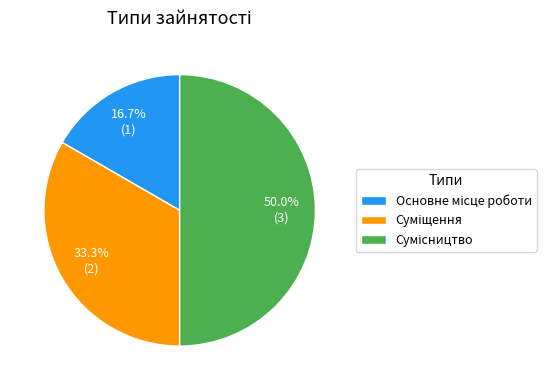

Does Суміщення account for over 50% of the chart?

No